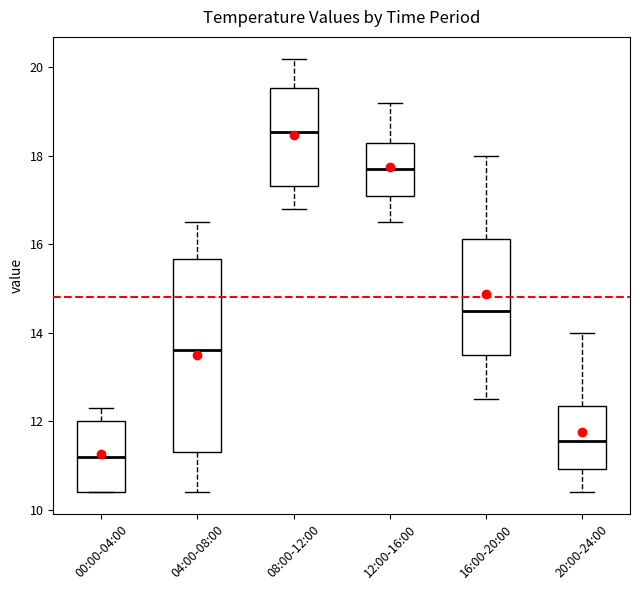

Which box has the lowest median line?

00:00-04:00